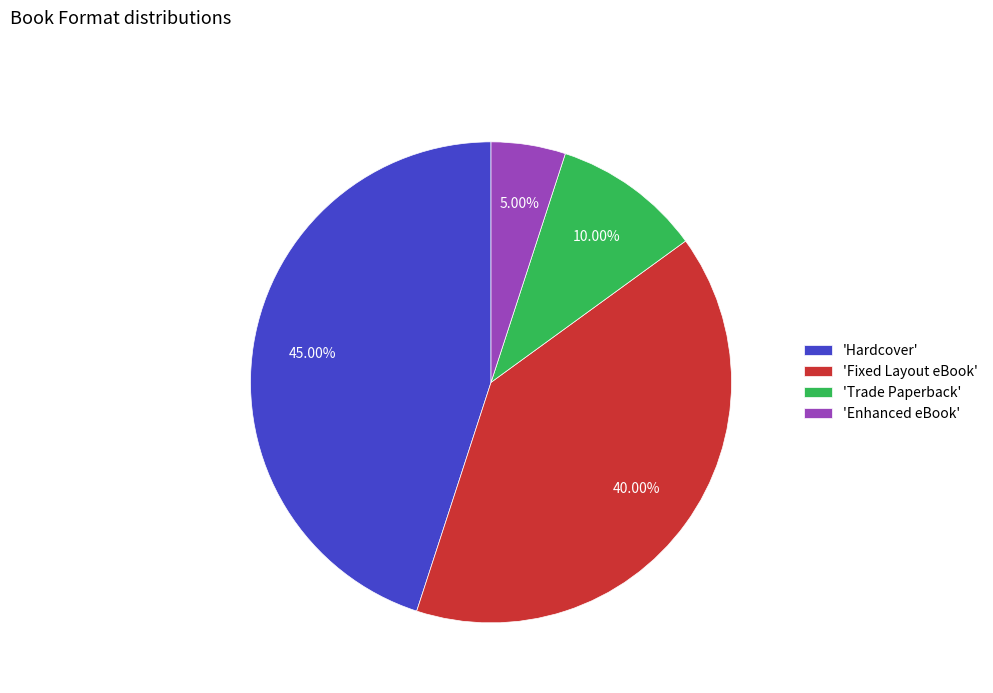

Between 'Fixed Layout eBook' and 'Hardcover', which is larger?

'Hardcover'